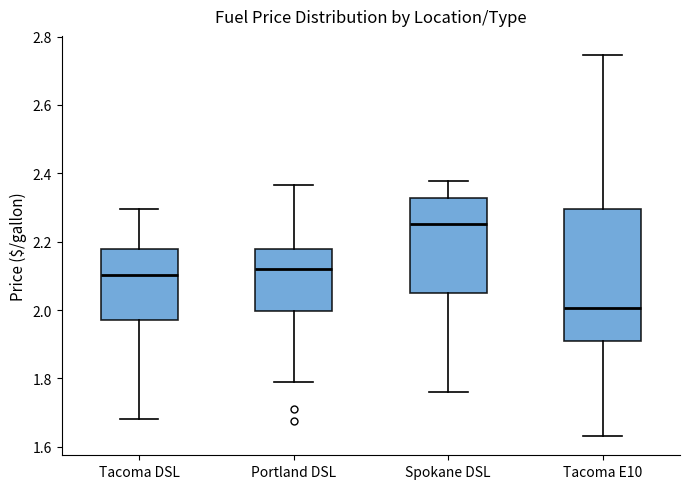

Which box's median line is the lowest?

Tacoma E10